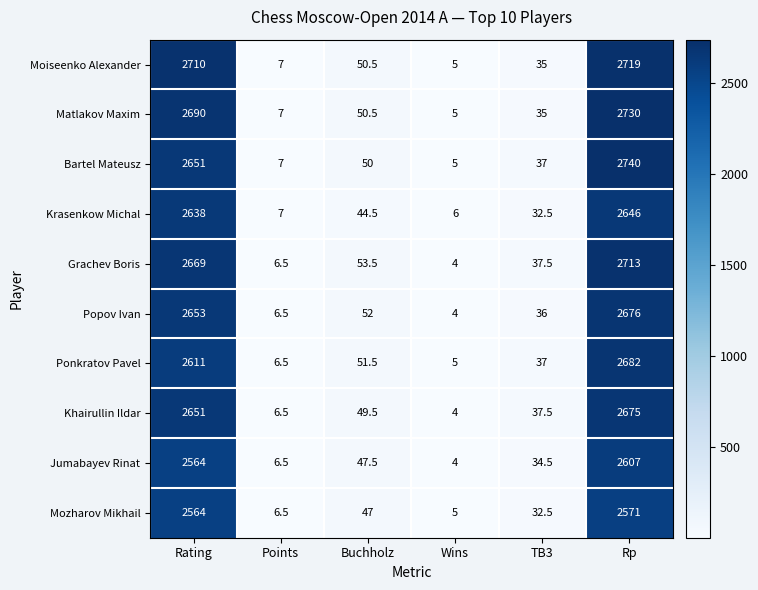

Which series changed the most between Points and Rp?

Bartel Mateusz